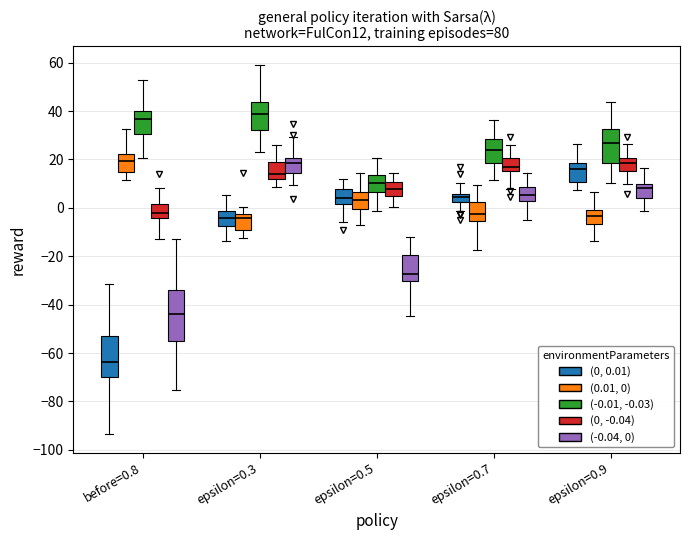

Where is the lower edge of the box for epsilon=0.7 ((0.01, 0)) on the y-axis? The values are not printed on the chart, so give them approximately, as read against the axis.

-6